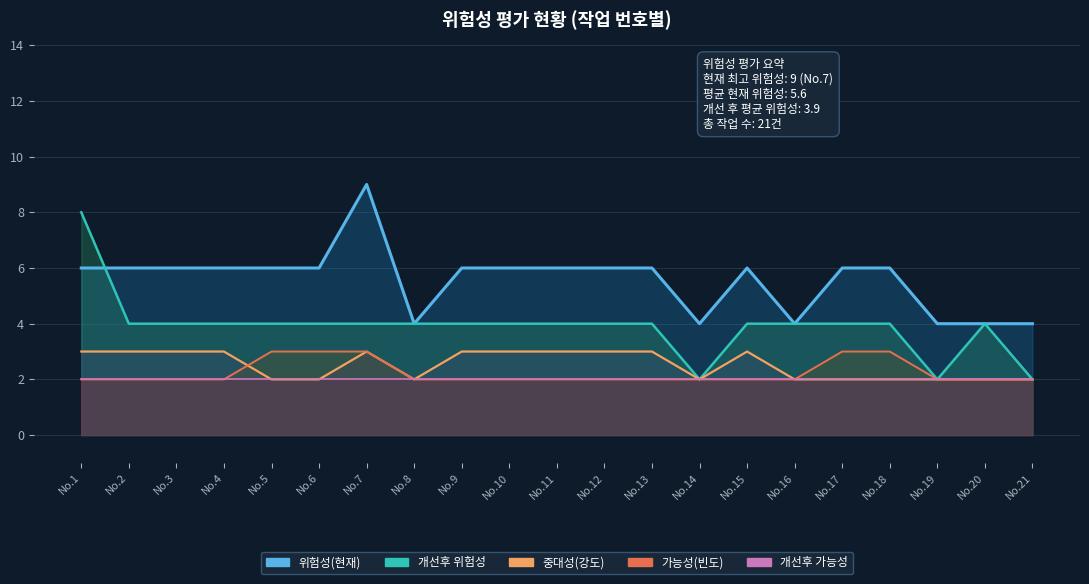

True or false: 개선후 위험성 has a value of 6 at No.17.

False